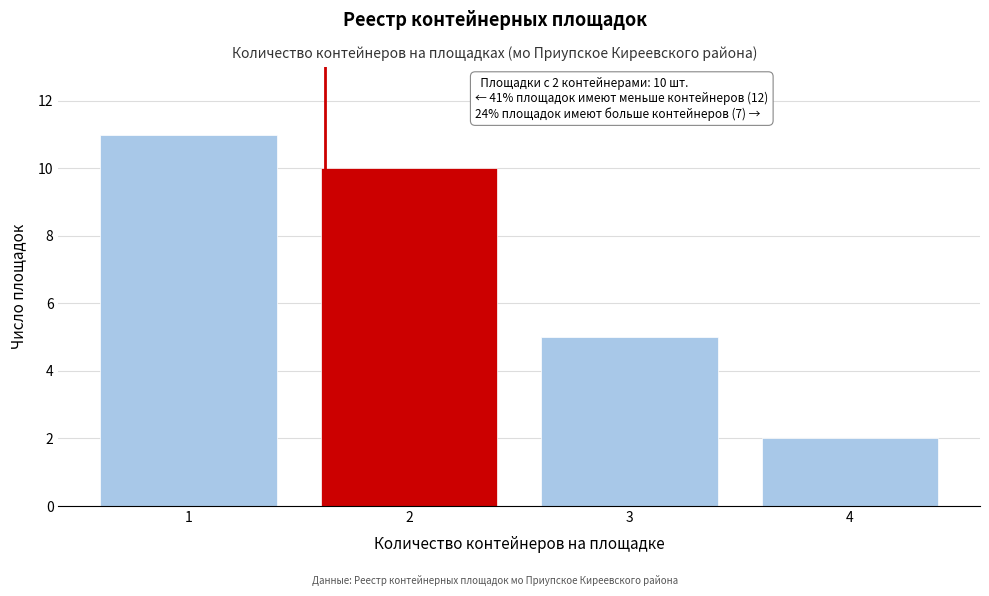

Reading right to left, extract all data points from this chart.

4=2	3=5	2=10	1=11